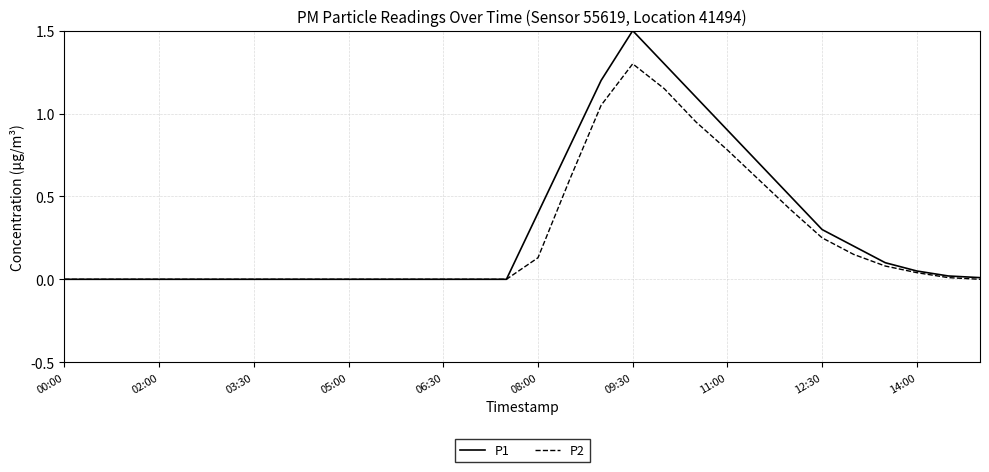

List the series in order of their peak value, highest first.

P1, P2